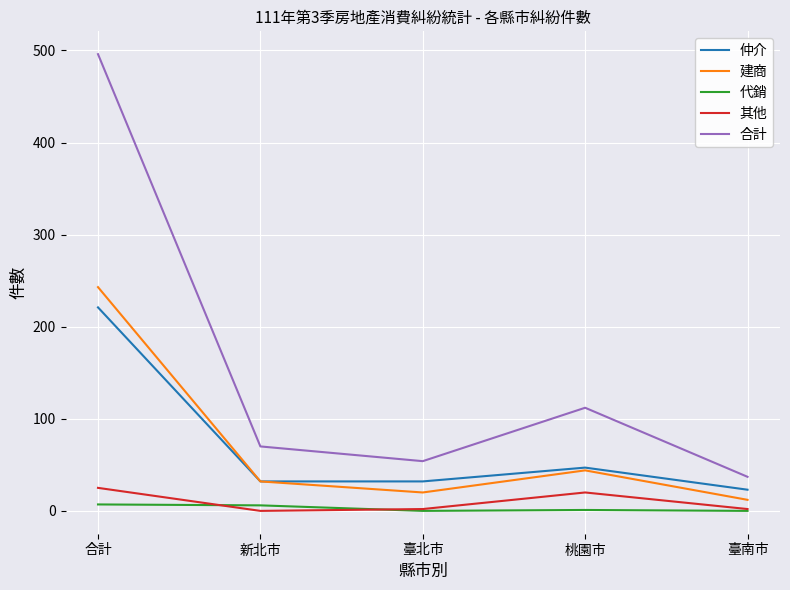

At which label is 建商 closest to 127?

桃園市